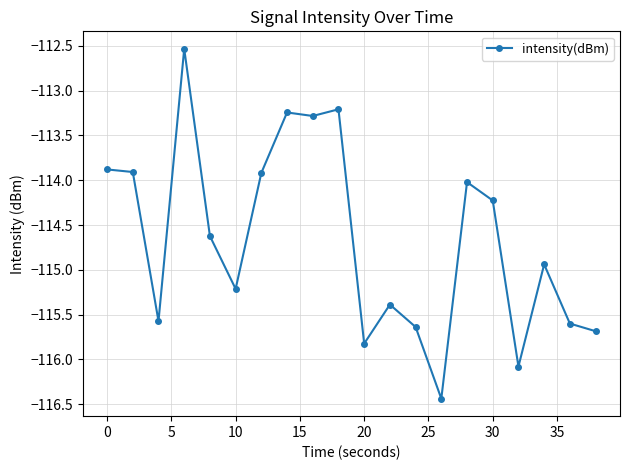

Count the number of categories in the chart.

20